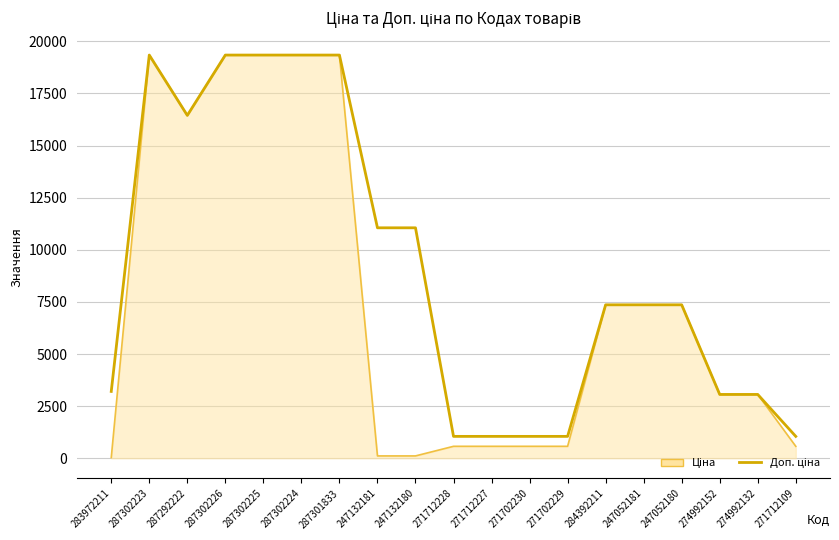

What is the difference between the highest and lowest values at 271712228?

476.5